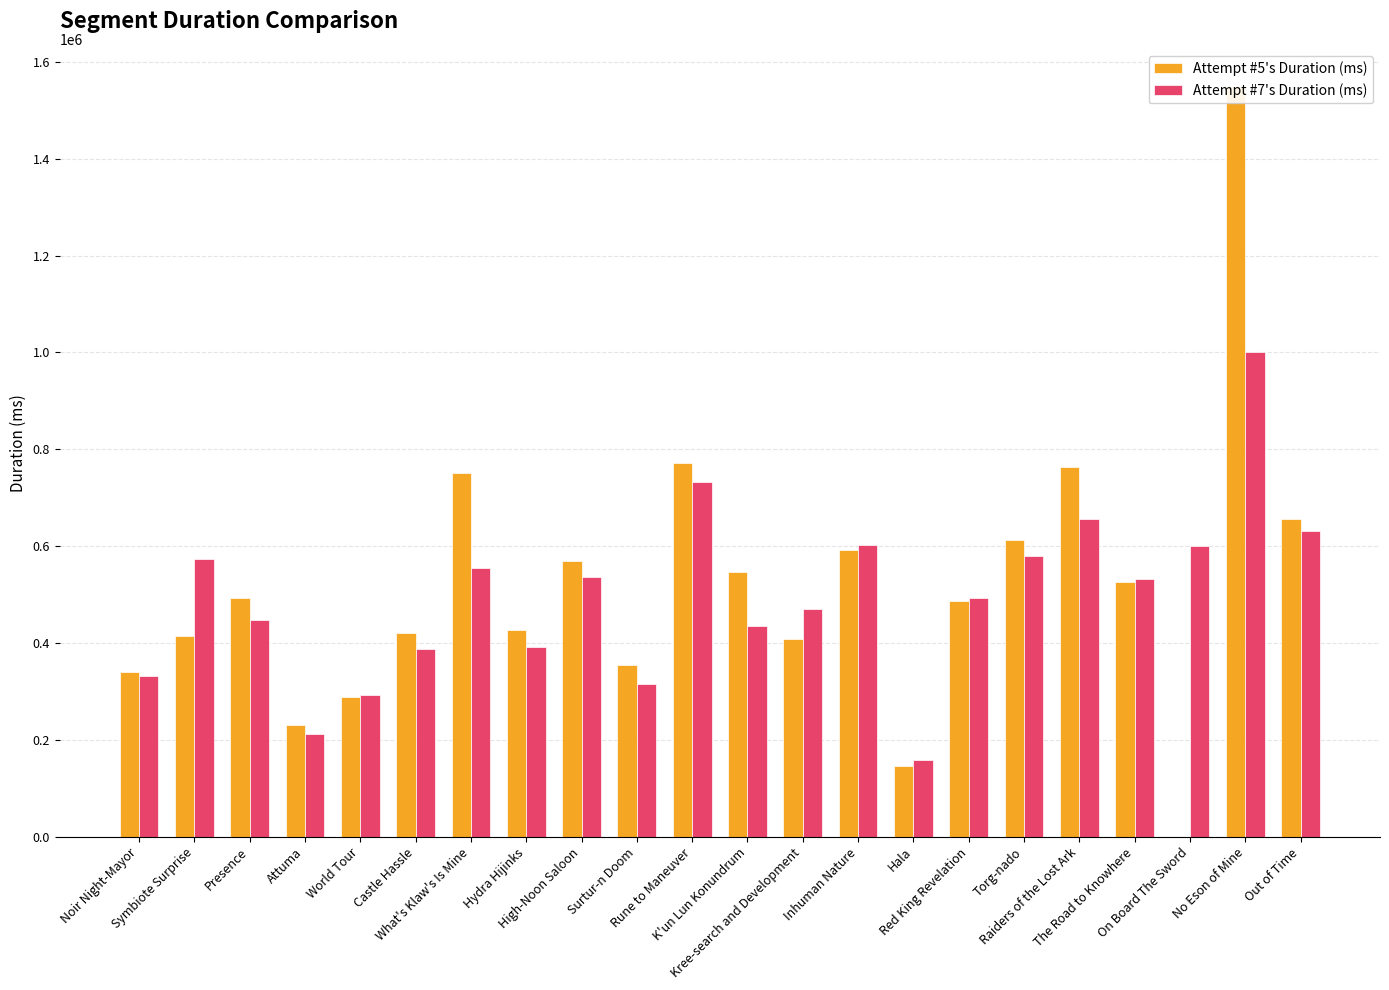

Where is Attempt #7's Duration (ms) nearest to the value 579557?

Torg-nado